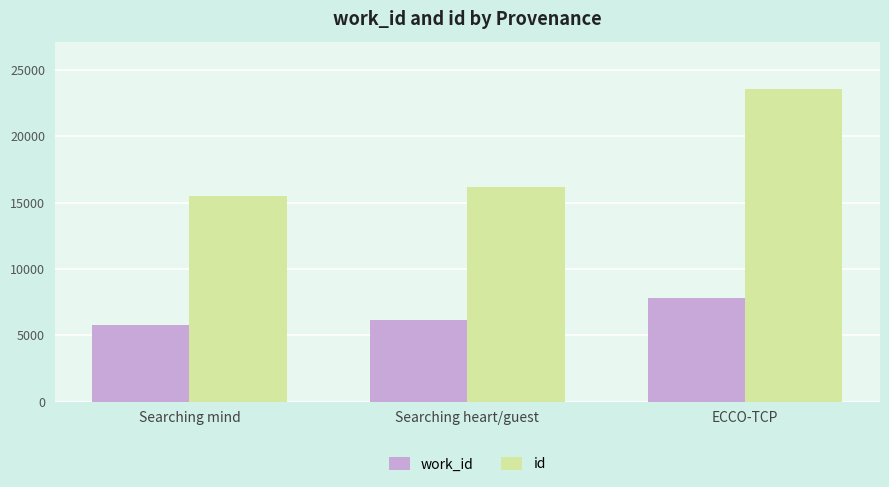

Reading right to left, list all the values displayed in this chart.

work_id: 7835	6141	5813
id: 23576	16196	15516